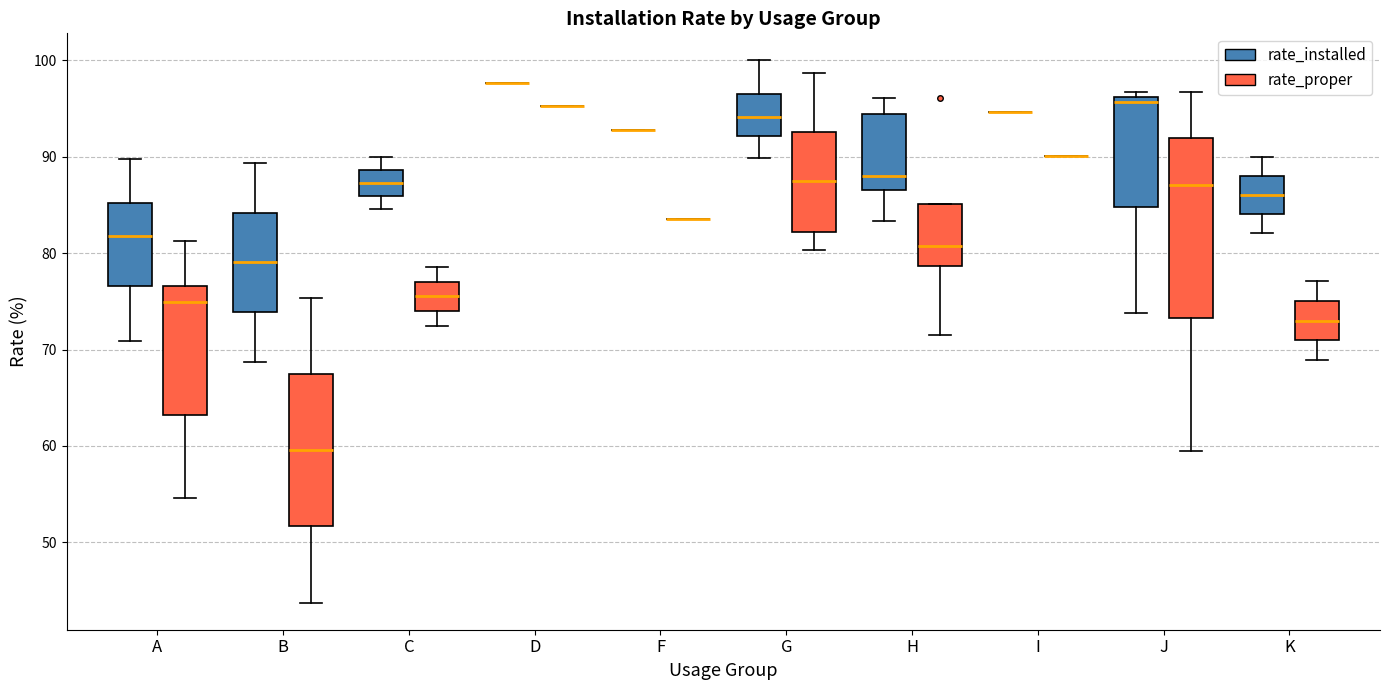

Where does the lower whisker of the box for C (rate_installed) end on the y-axis? The values are not printed on the chart, so give them approximately, as read against the axis.

85